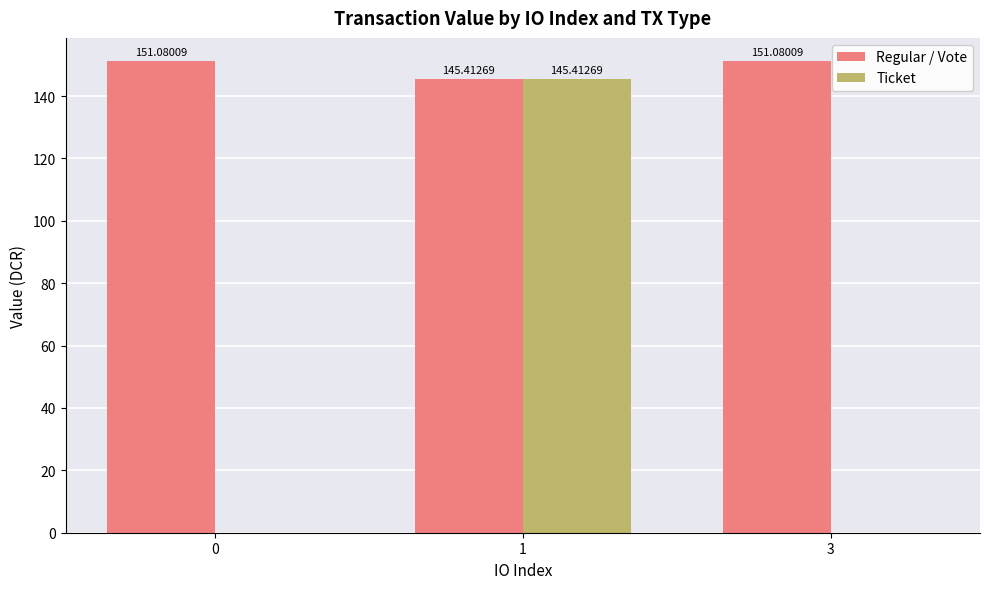

Between 1 and 3, which series saw the biggest shift?

Ticket